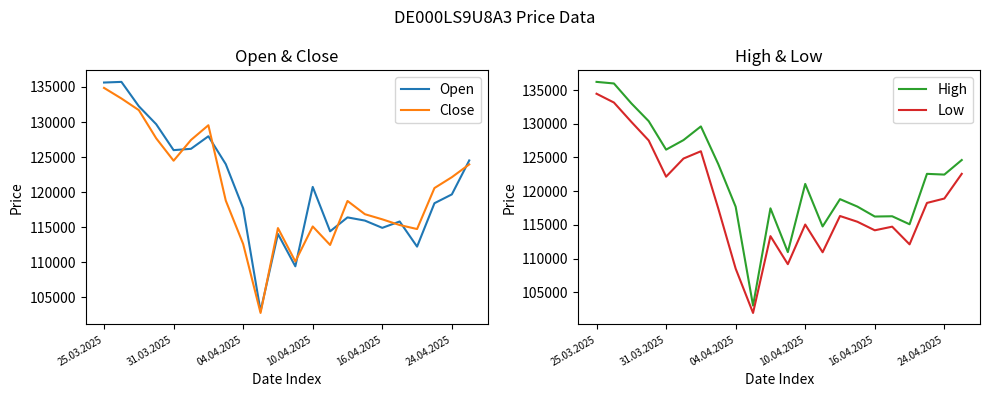

What is the greatest value displayed?

136206